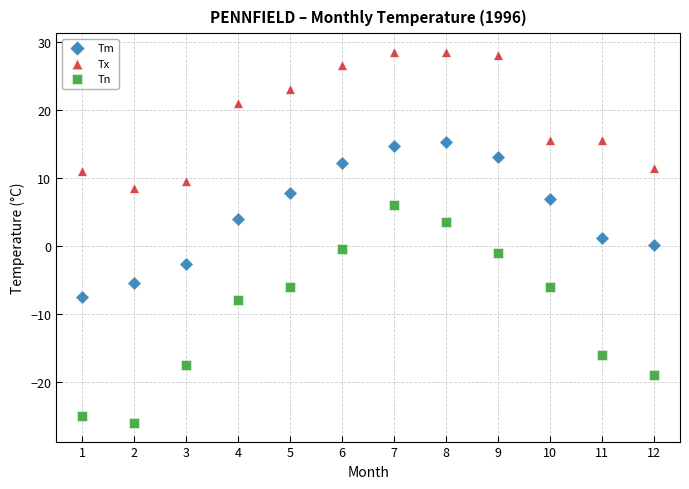

Across all data points, what is the range of X values (max minus min)?

11.0